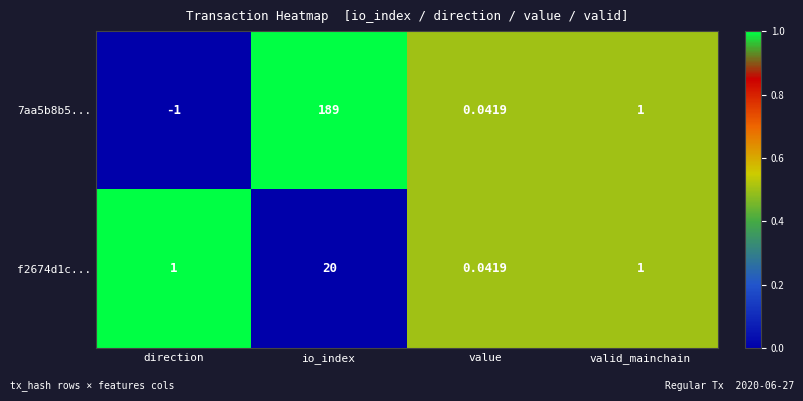

Which category has the lowest value across all series?

direction